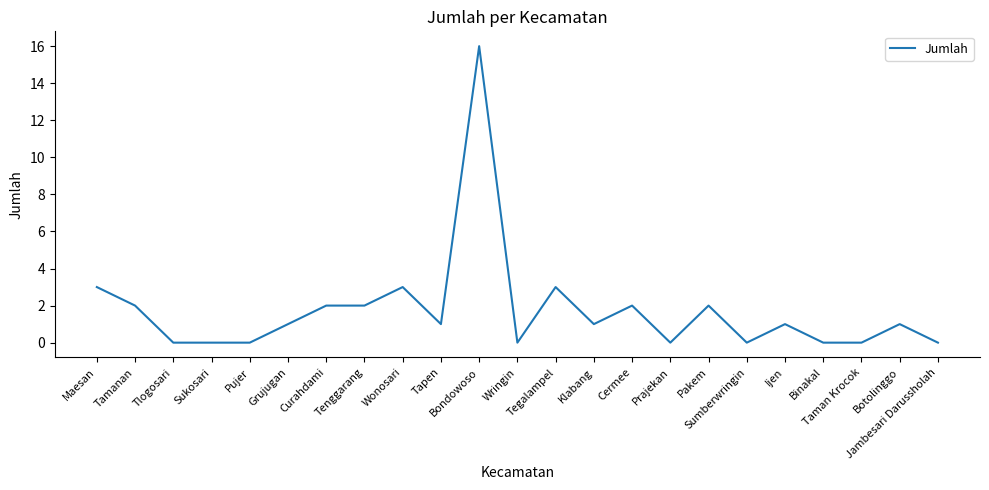

What is the difference between the maximum and minimum values?

16